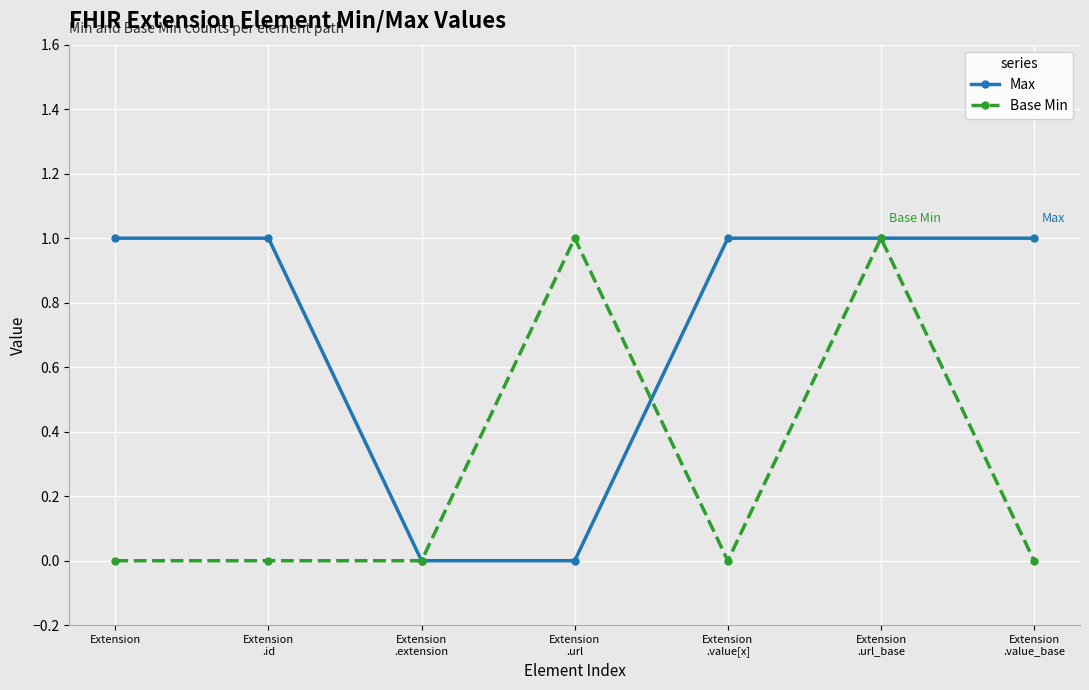

Reading left to right, list all the values displayed in this chart.

Max: 1	1	0	0	1	1	1
Base Min: 0	0	0	1	0	1	0